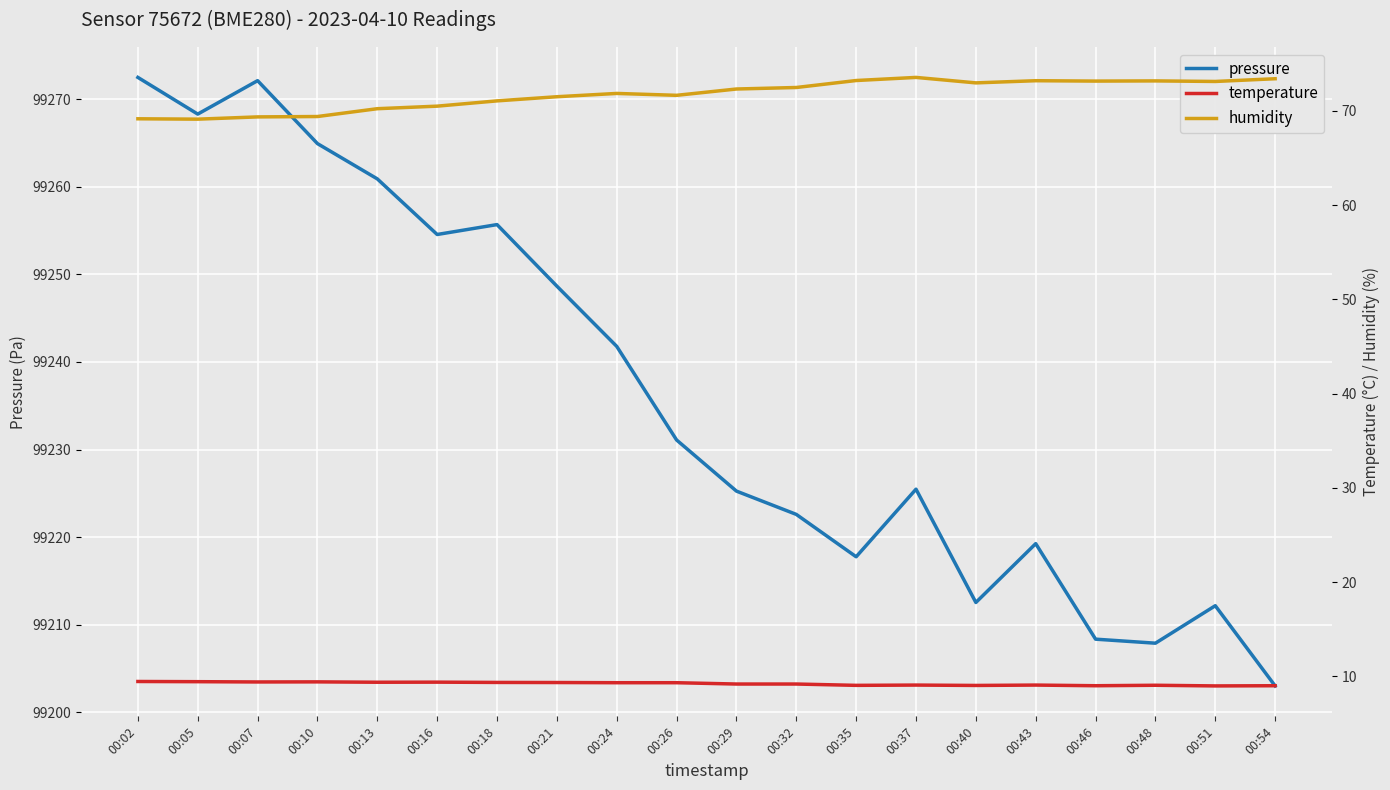

The temperature series shows 9.0 at 00:54. True or false?

True